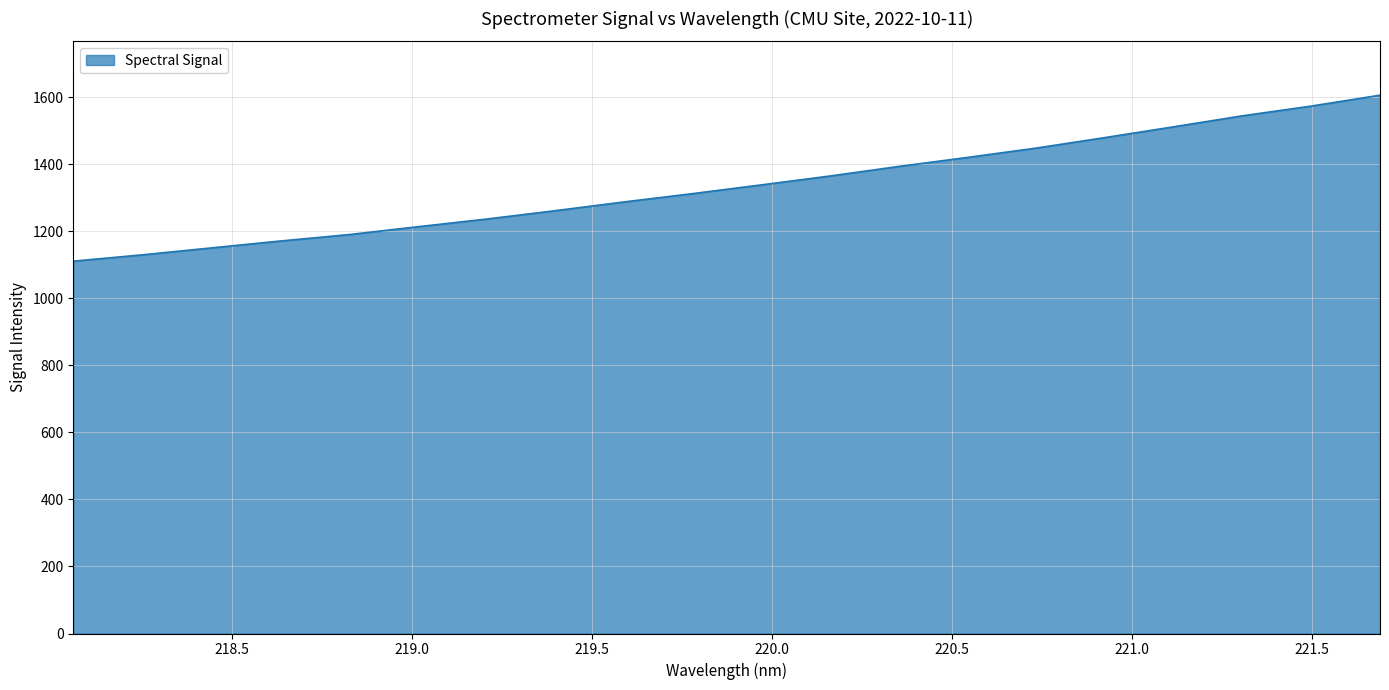

What is the difference between the maximum and minimum values?

495.4